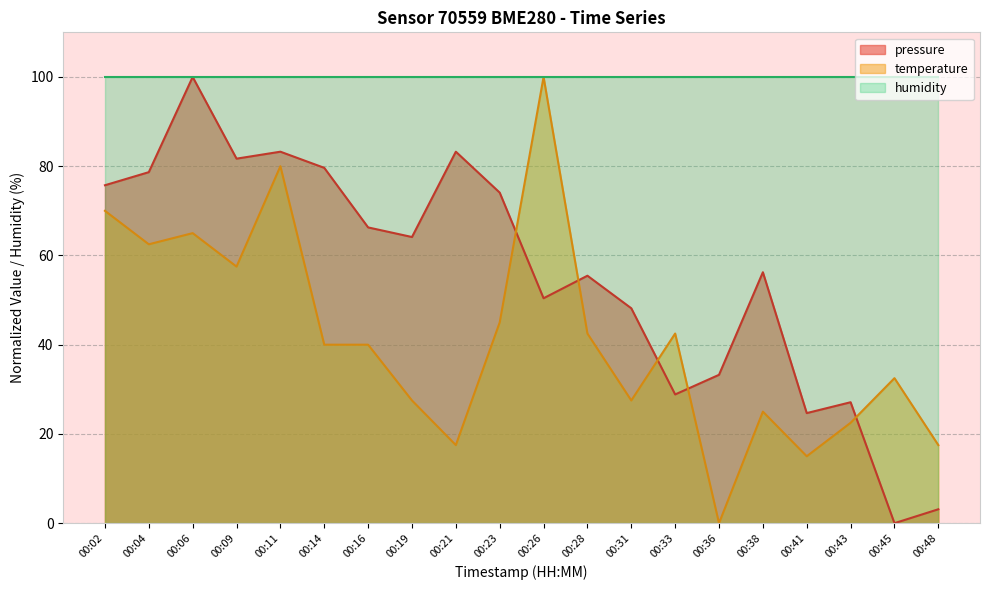

True or false: pressure has more than 0 interior local peaks.

True